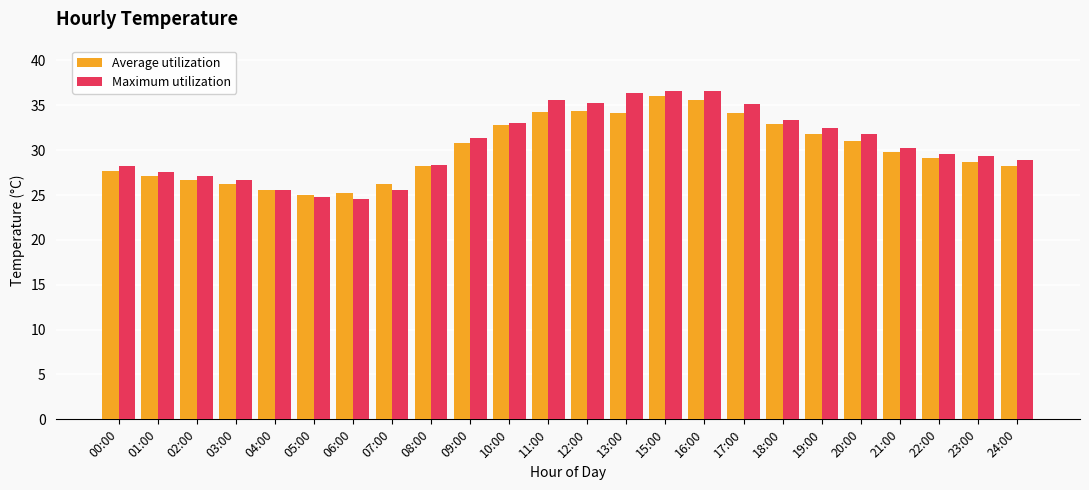

Between 06:00 and 24:00, which series saw the biggest shift?

Maximum utilization